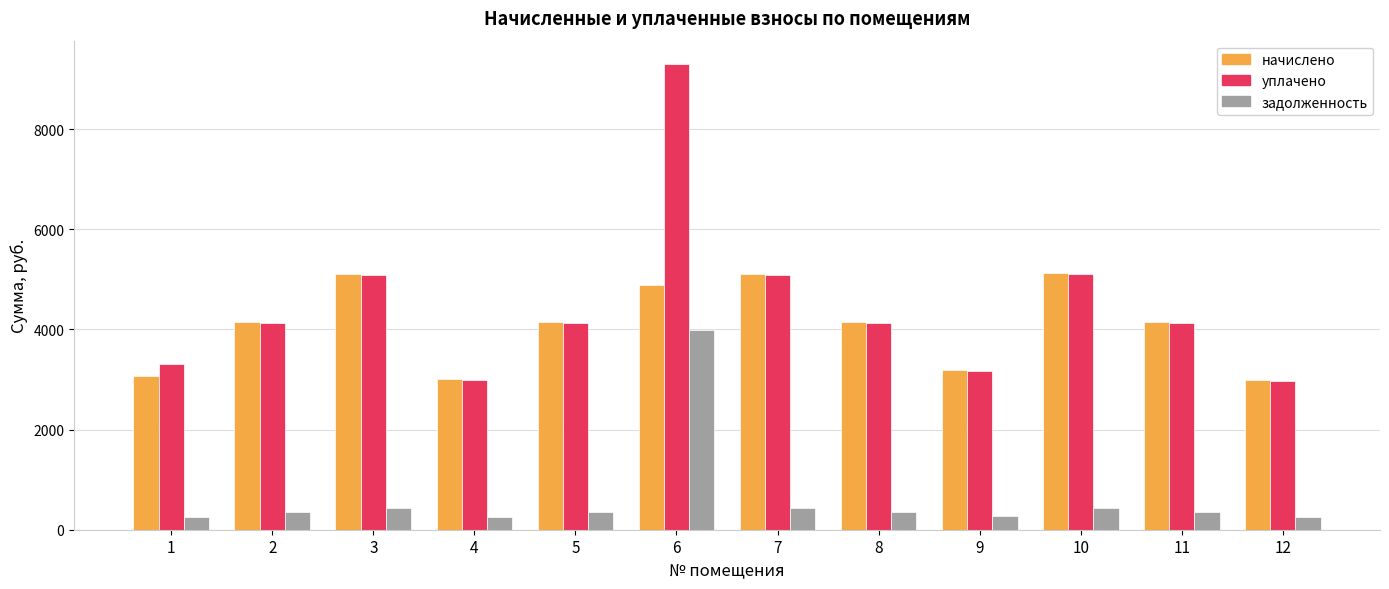

What is the value of the уплачено bar at the 1st from the left?

3301.5